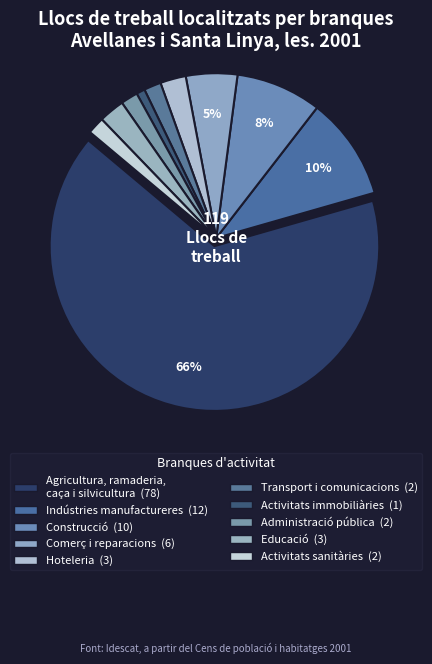

Does Activitats immobiliàries account for over 50% of the chart?

No